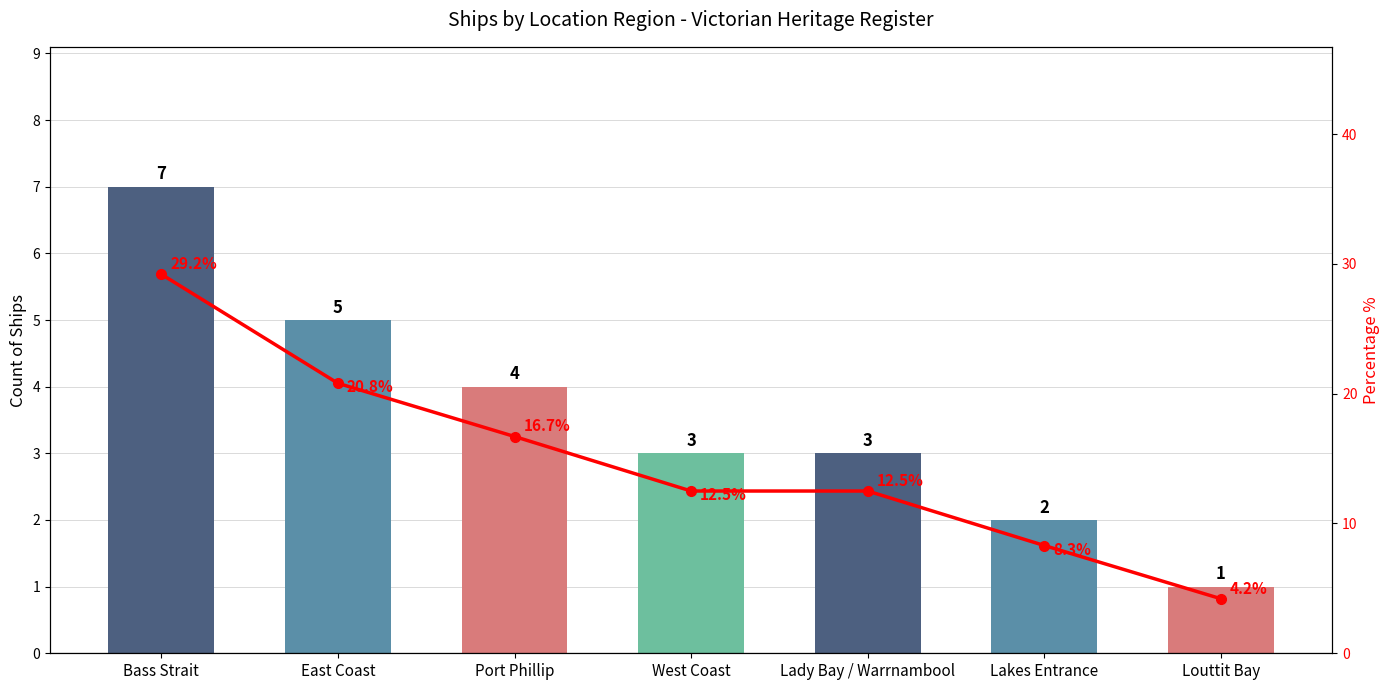

Is it true that Percentage % equals 29.2 at Bass Strait?

True